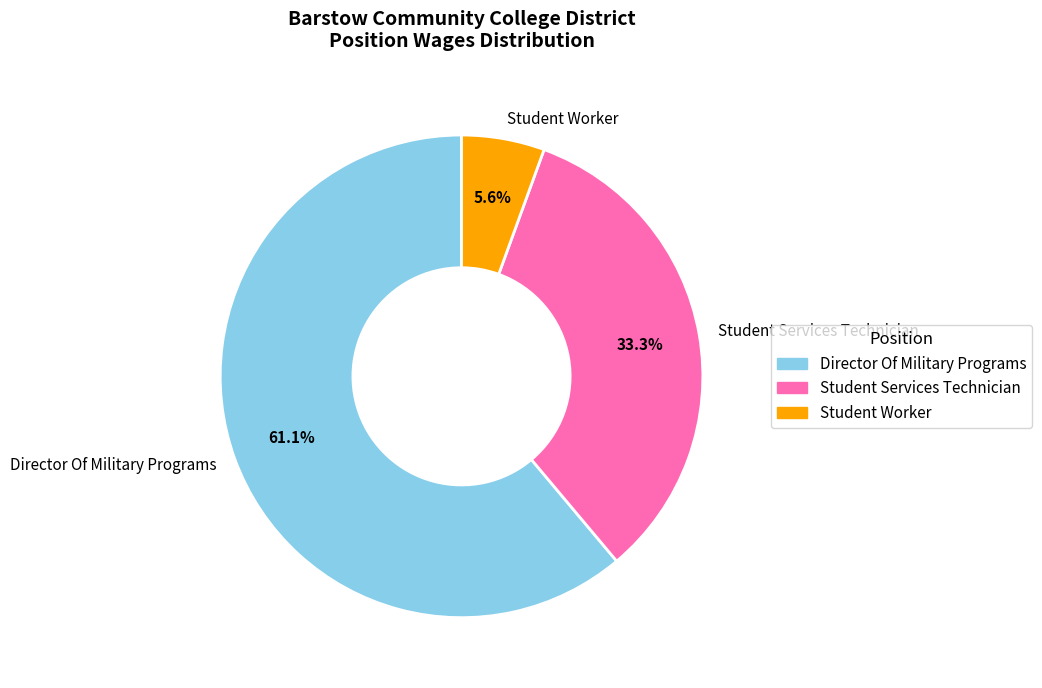

What is the largest slice in the pie chart?

Director Of Military Programs